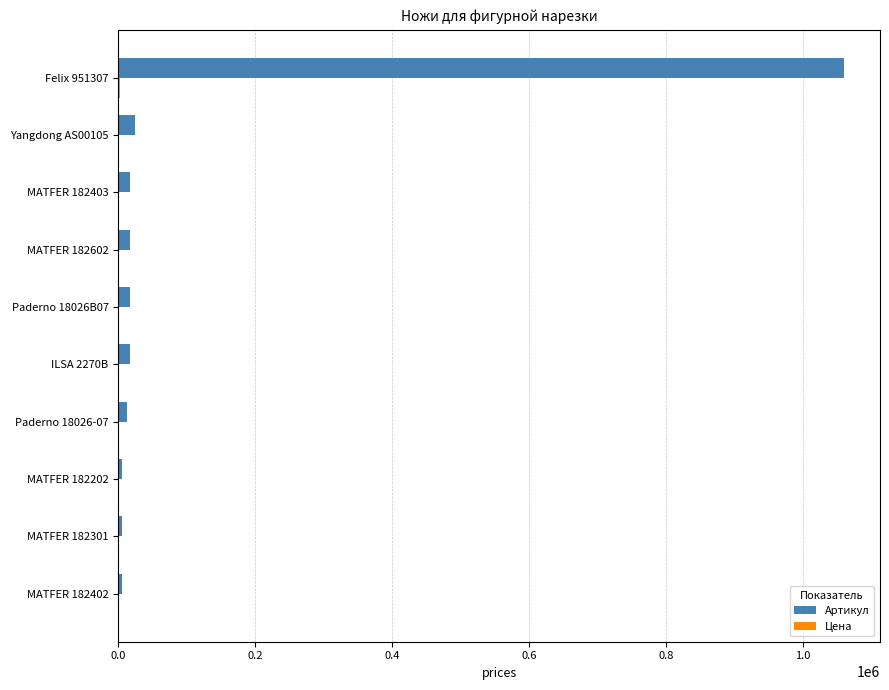

Which series has the largest total across all categories?

Артикул